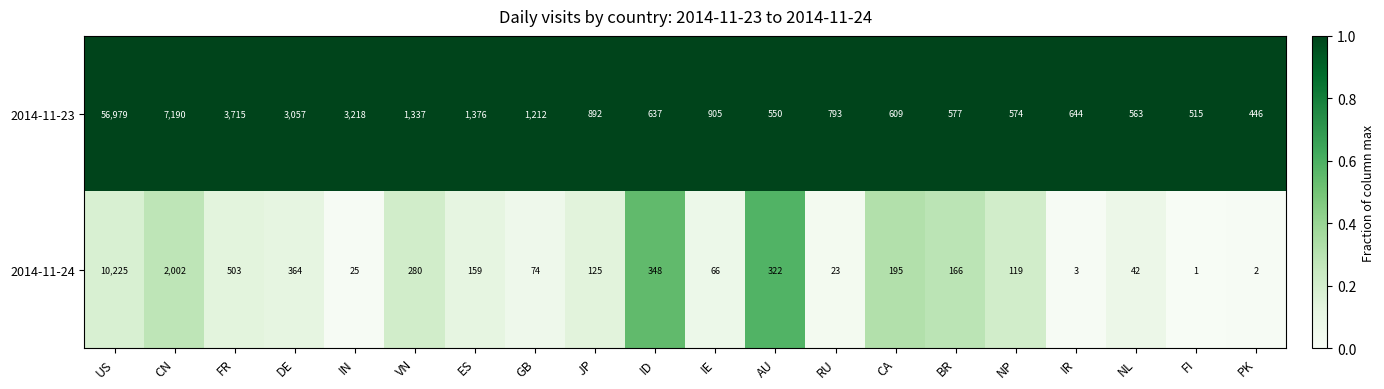

Which series has the largest total across all categories?

2014-11-23